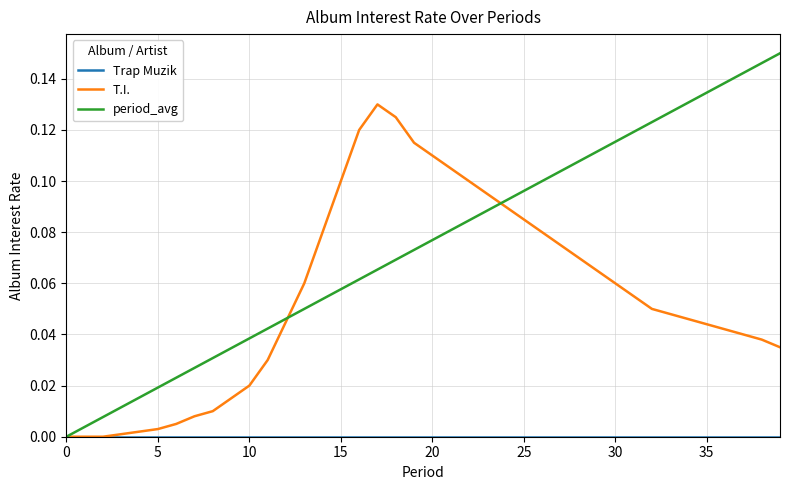

Which series has the largest total across all categories?

period_avg